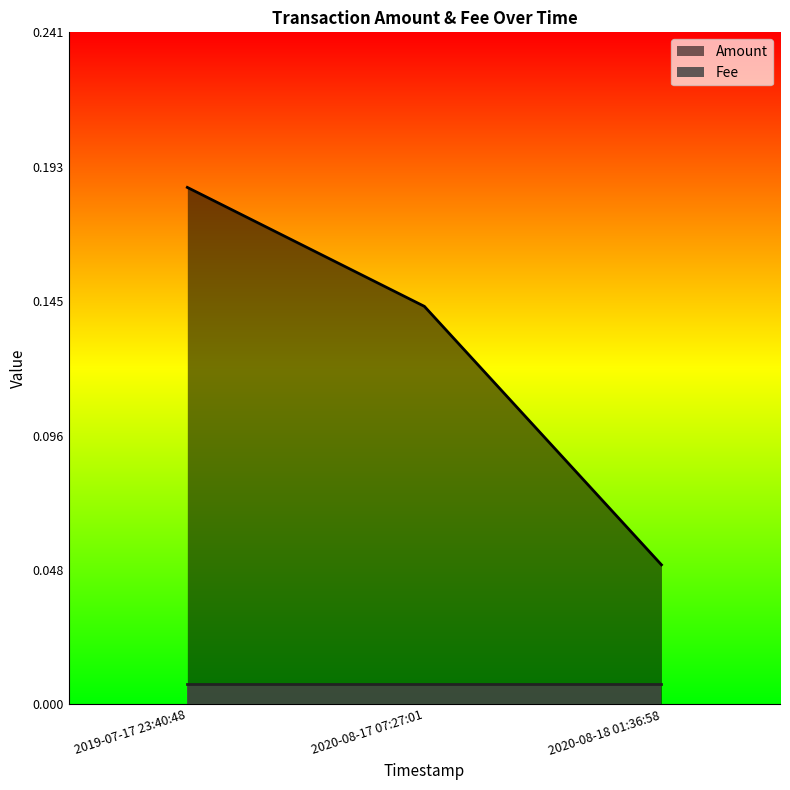

The chart shows a value of 0.3 at 2020-08-17 07:27:01. True or false?

False